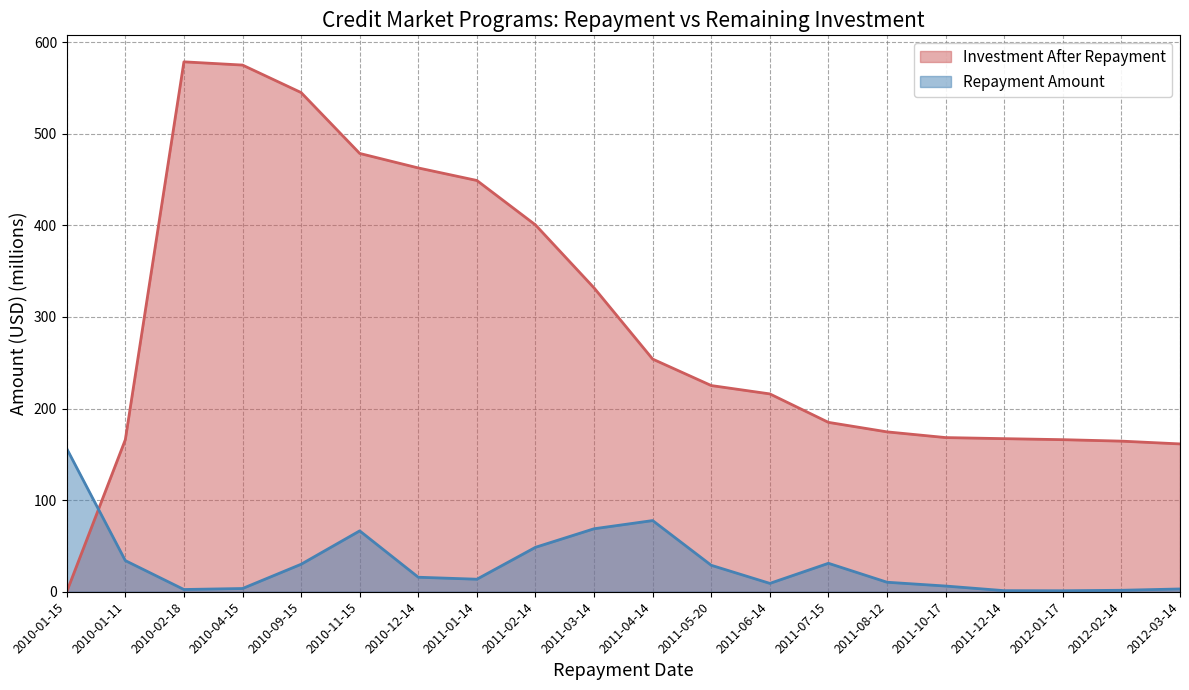

The value of Repayment Amount at 2011-06-14 is 4.7. True or false?

False